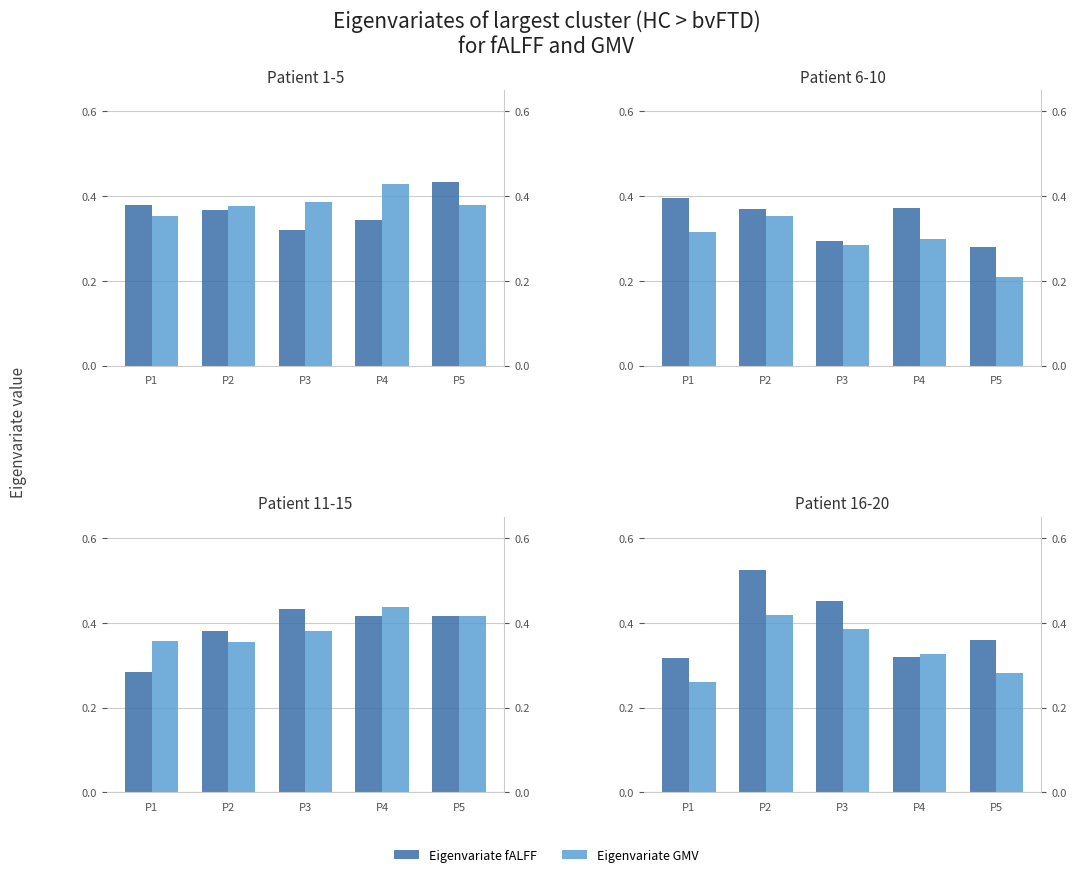

Does the chart contain stacked bars?

No